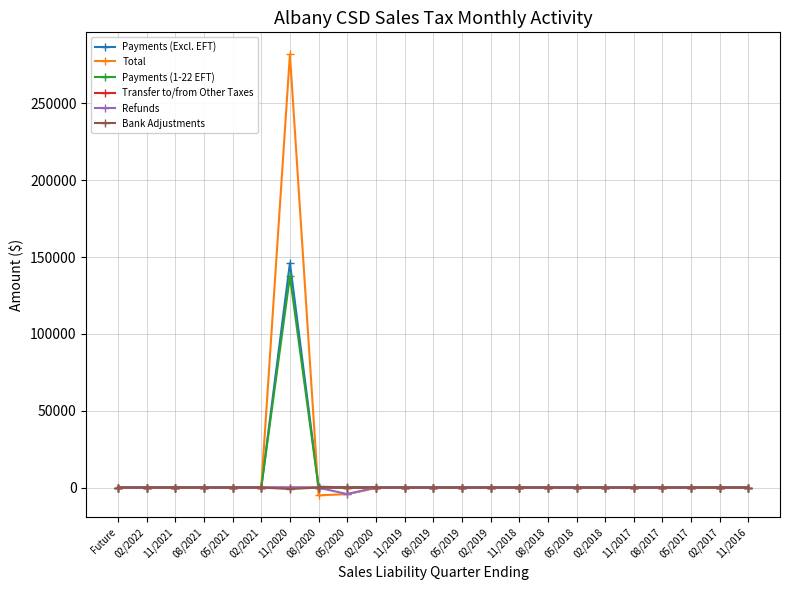

True or false: Payments (1-22 EFT) has a value of 0.0 at 02/2022.

True